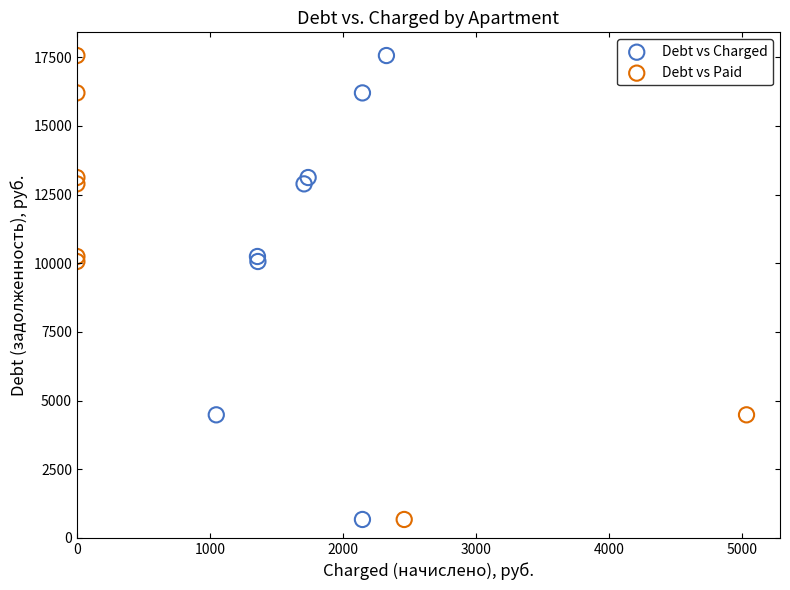

What are all the series names shown in the legend?

Debt vs Charged, Debt vs Paid